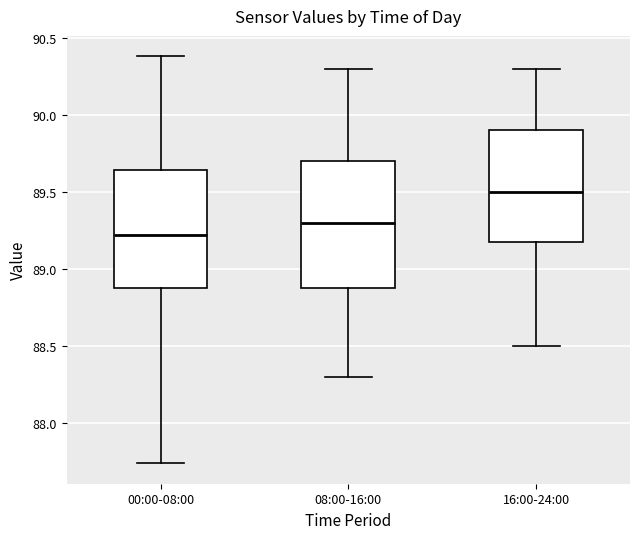

Where does the median line of the box for 08:00-16:00 sit on the y-axis? The values are not printed on the chart, so give them approximately, as read against the axis.

89.30